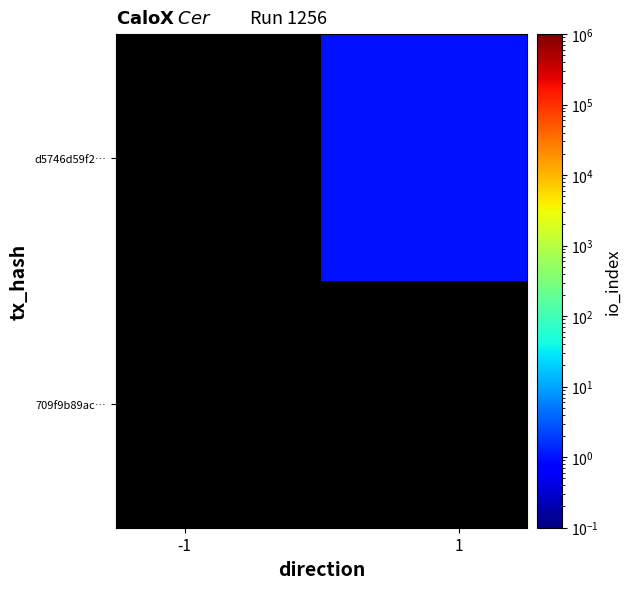

List the series in order of their peak value, lowest first.

709f9b89ac…, d5746d59f2…